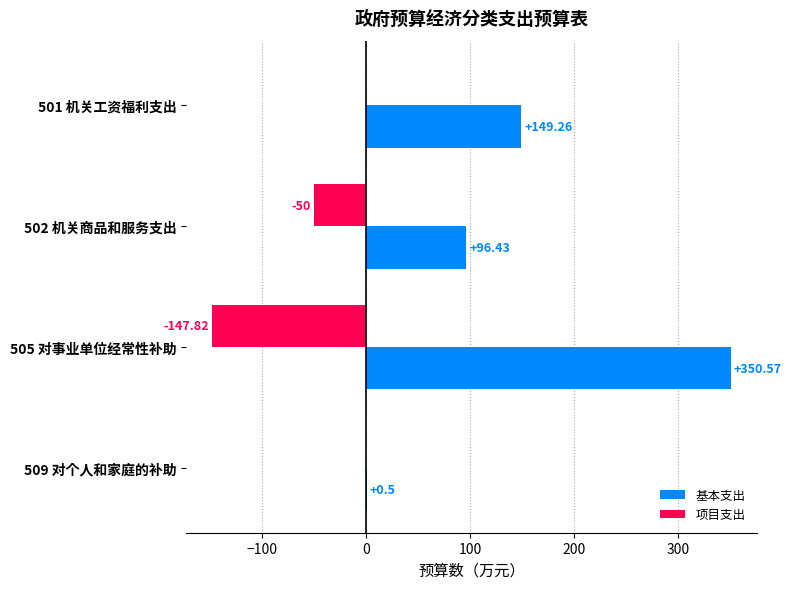

Between 502 机关商品和服务支出 and 509 对个人和家庭的补助, which series saw the biggest shift?

基本支出